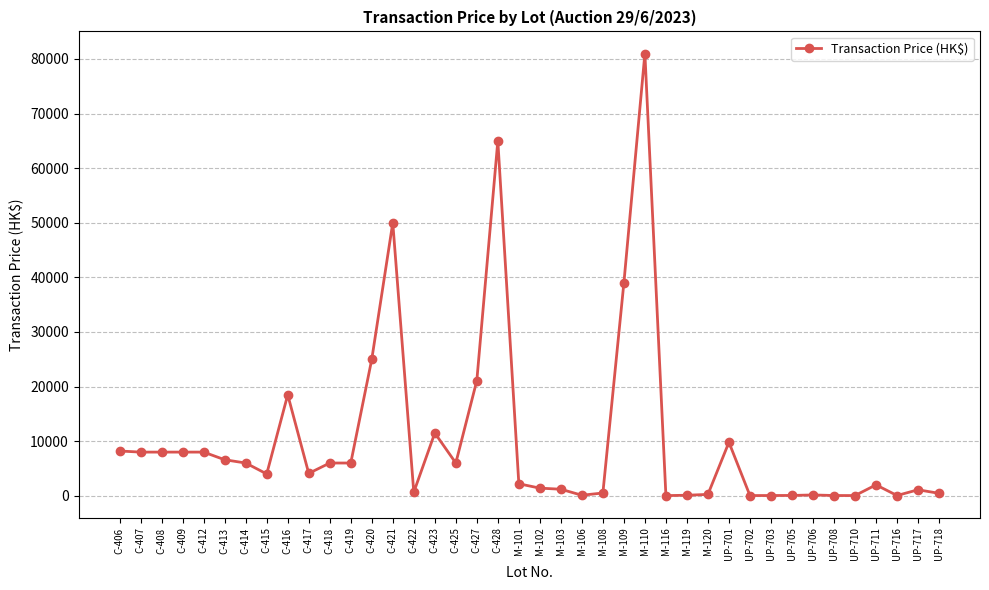

True or false: there are more than 2 points higher than both neighbors.

True